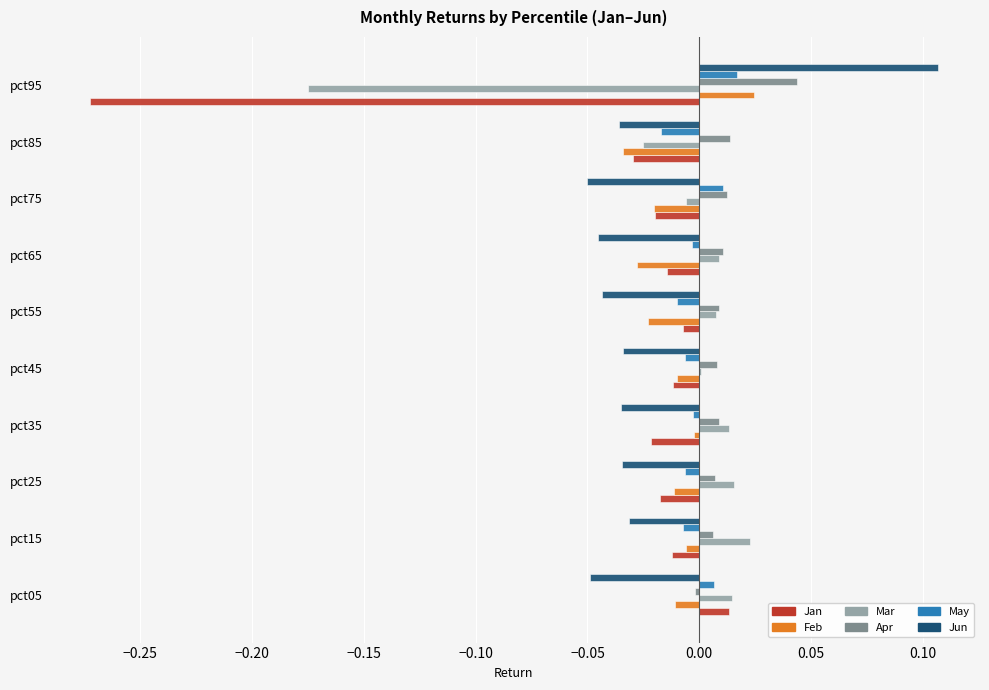

Is it true that Jun equals -0.0 at pct85?

True